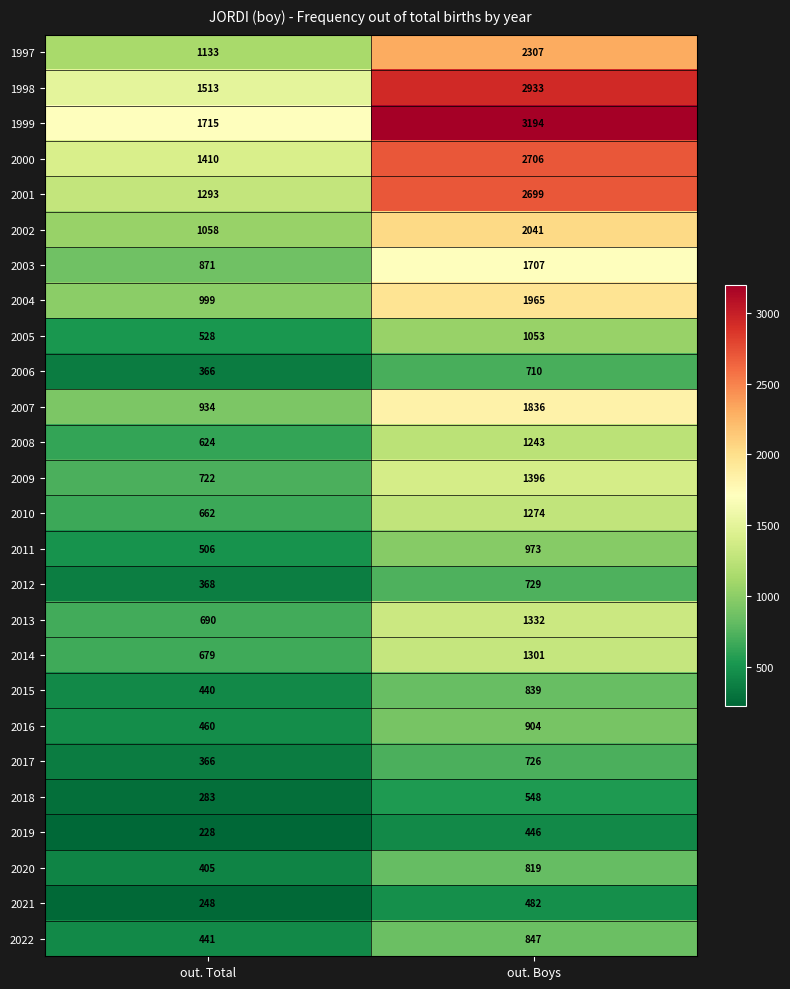

Is it true that 2021 equals 248 at out. Total?

True